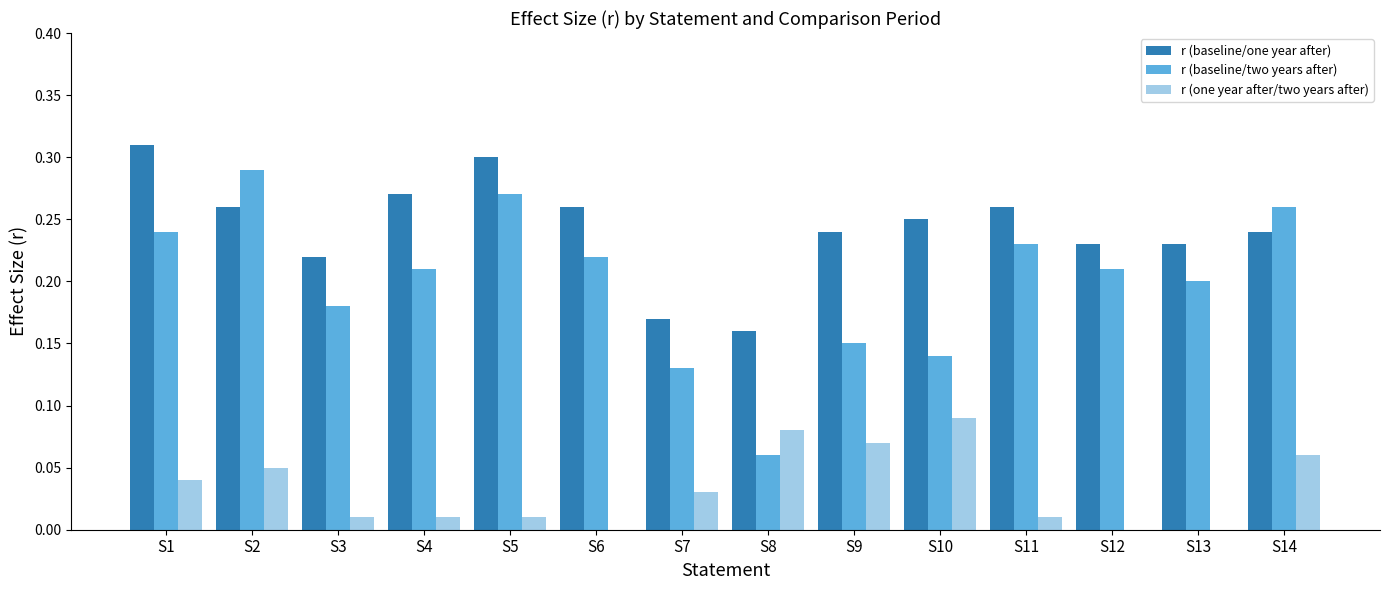

What is the total value across all series at S14?

0.6